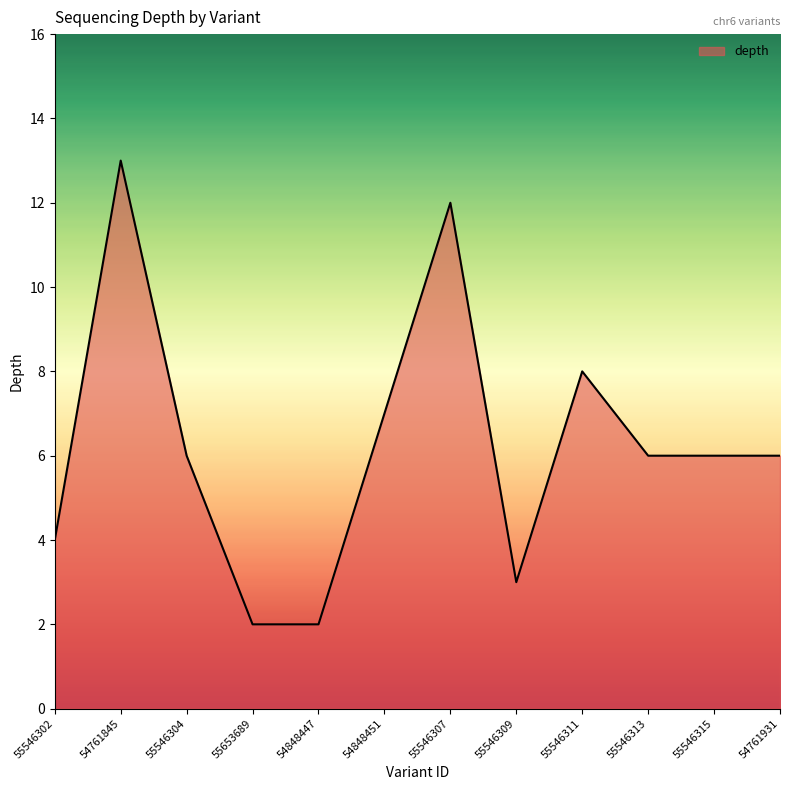

What is the change in value from 54761845 to 55546315?

-7